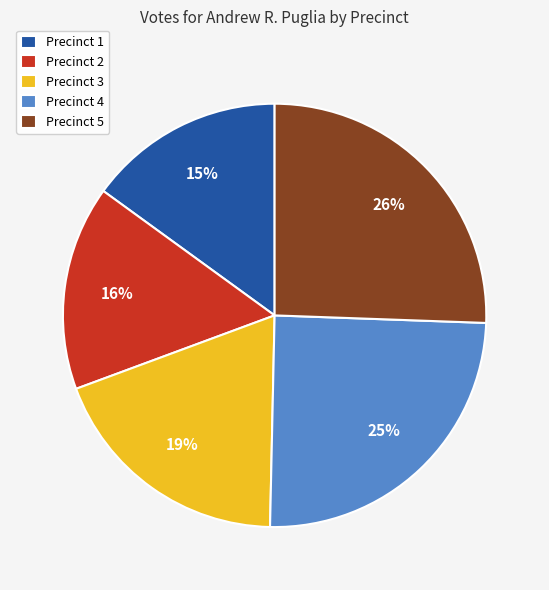

What is the ratio of the value at Precinct 4 to the value at Precinct 1?

1.7